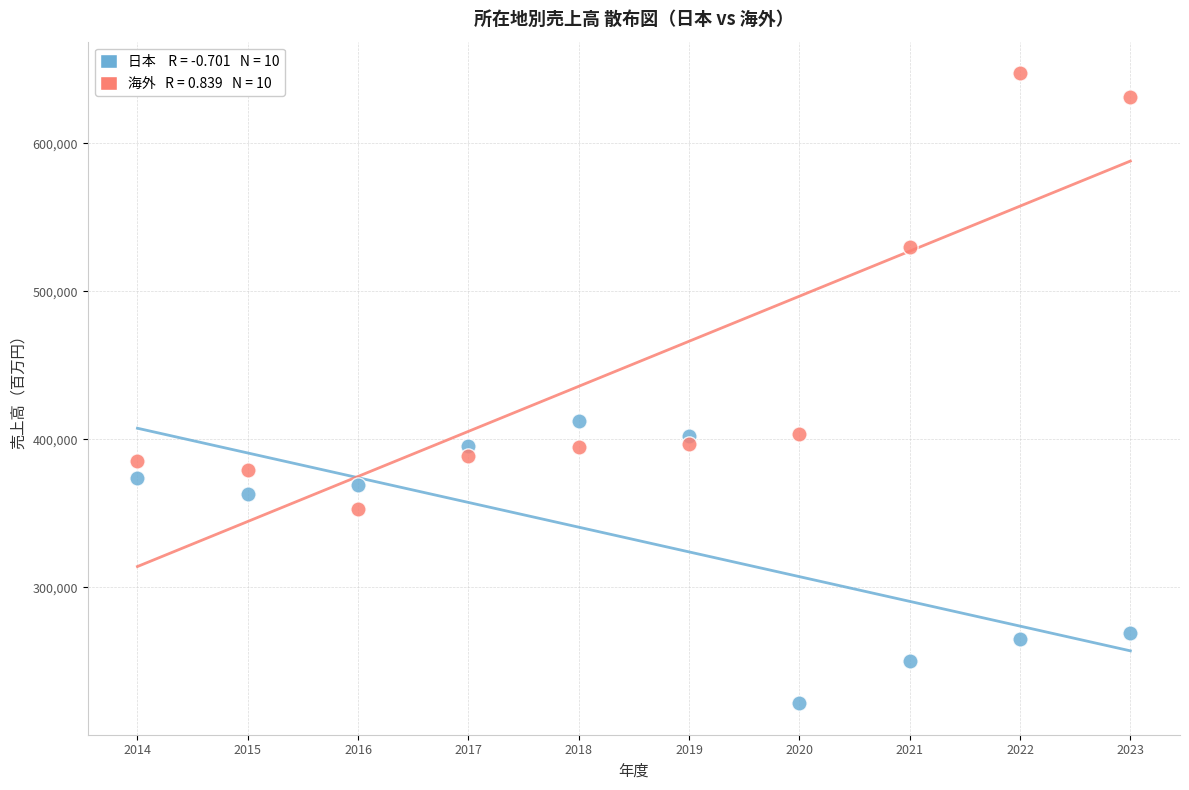

Across all data points, what is the range of Y values (max minus min)?

425752